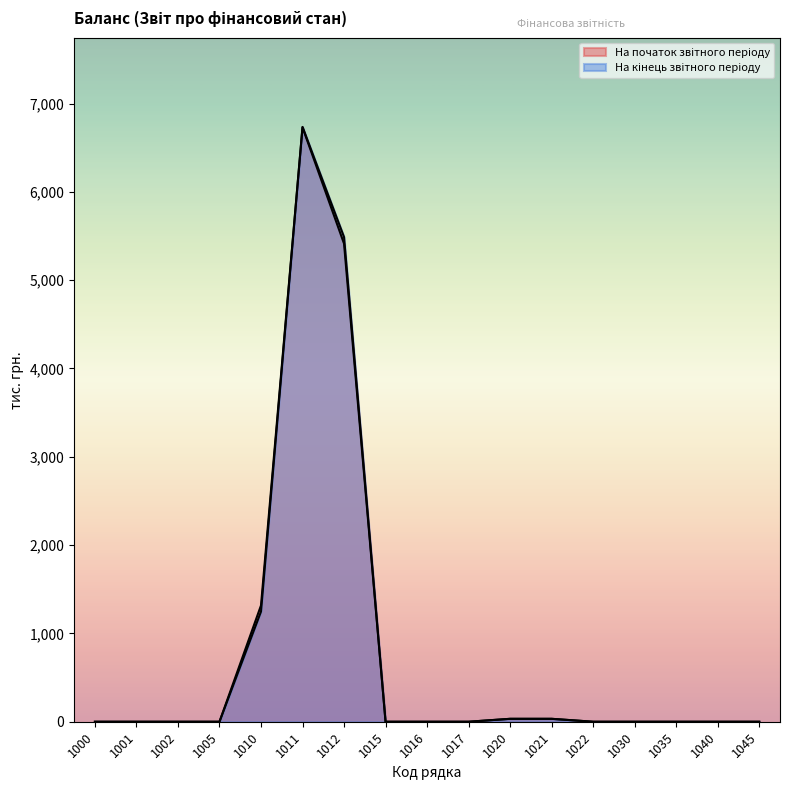

Count the number of categories in the chart.

17